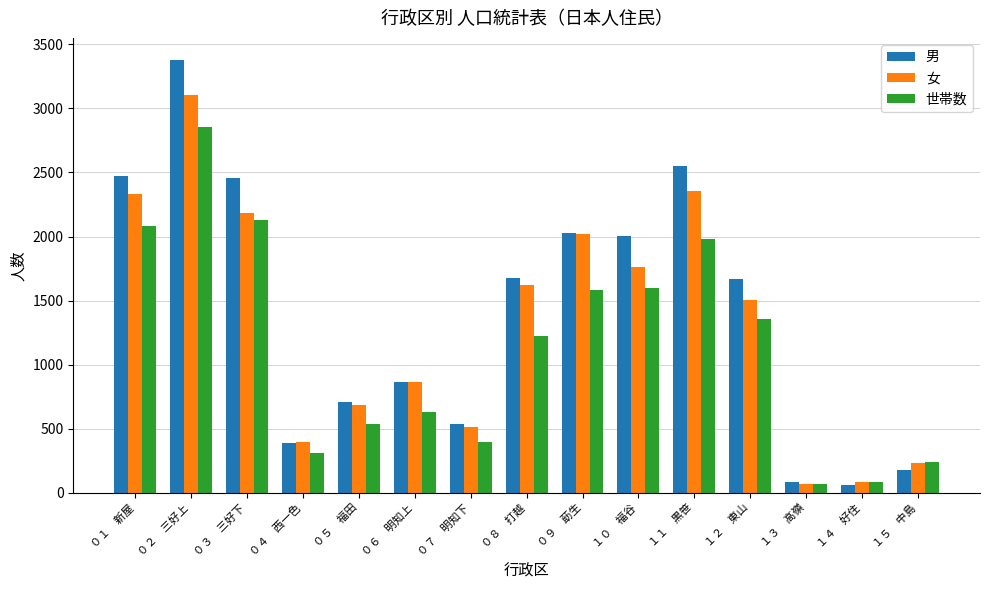

What are all the series names shown in the legend?

男, 女, 世帯数